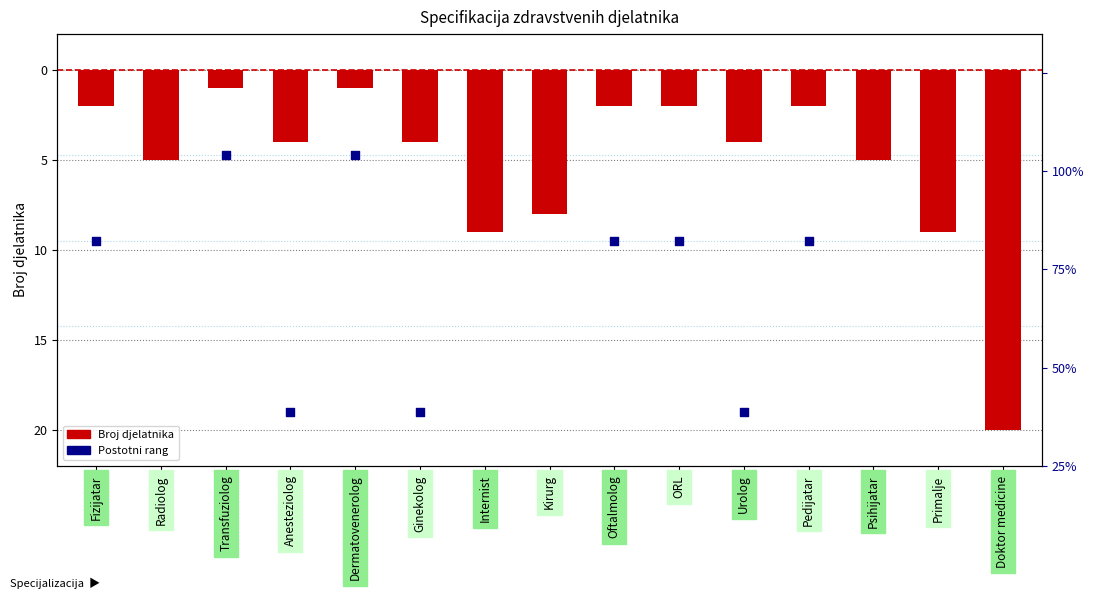

Is the value of Postotni rang at Radiolog greater than the value of Broj djelatnika at Primalje?

No